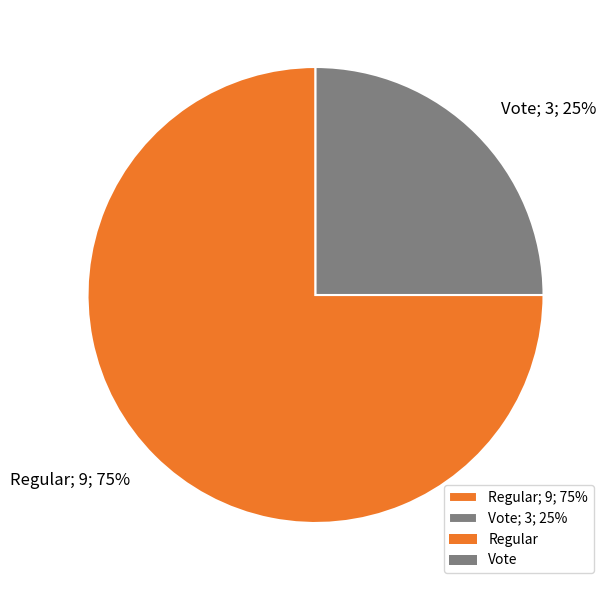

How many segments does this pie chart have?

2